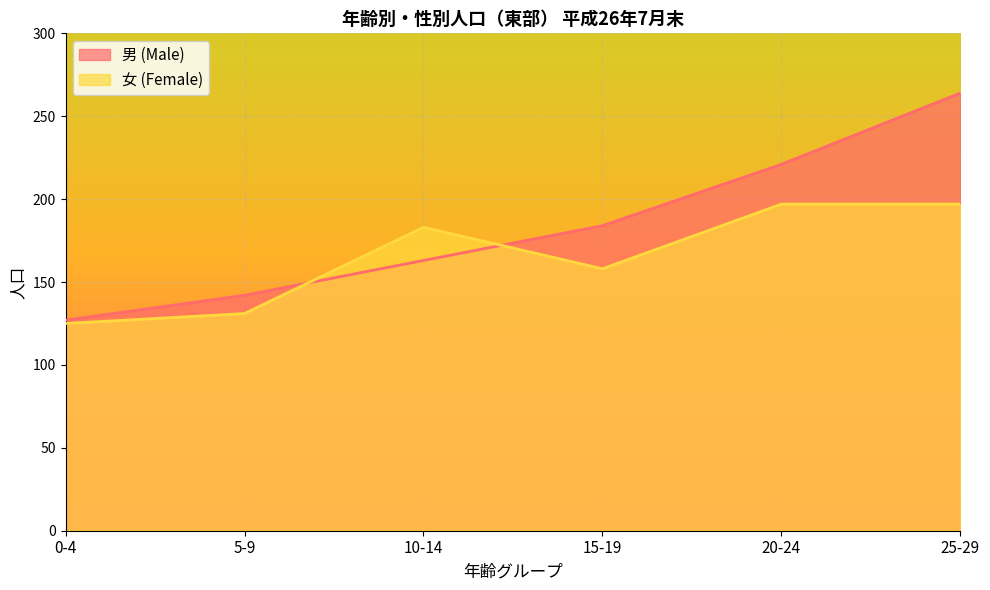

The value of 女 (Female) at 20-24 is 197. True or false?

True